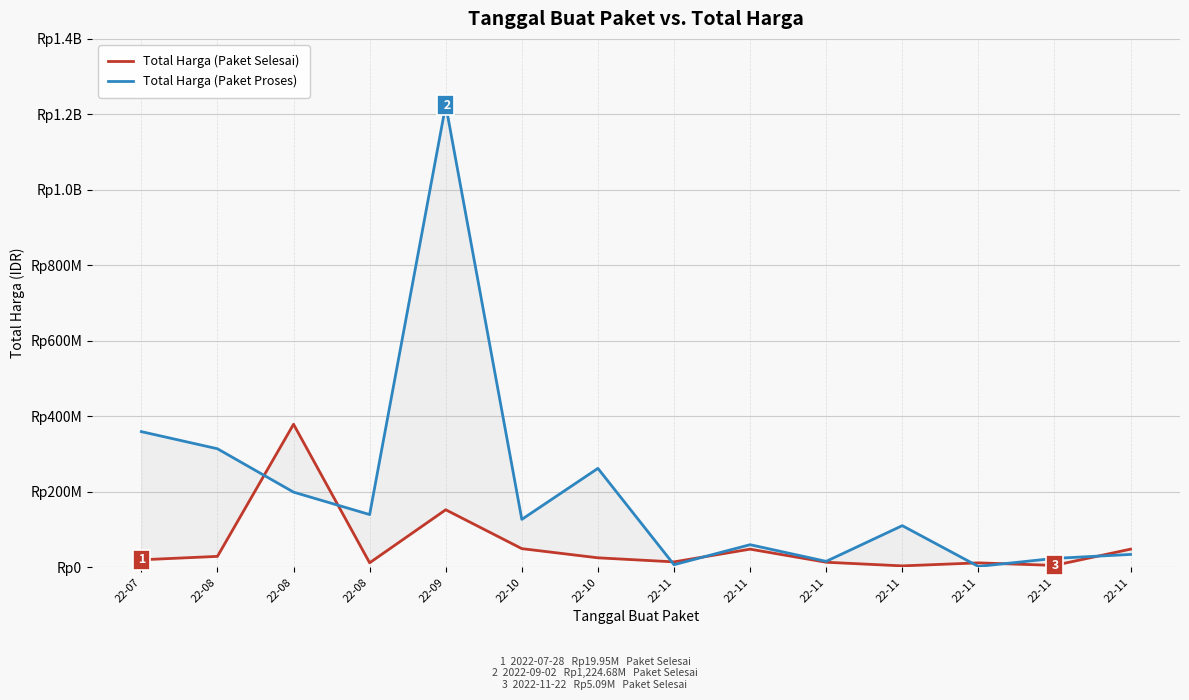

Is the value of Total Harga (Paket Proses) at 22-07 greater than the value of Total Harga (Paket Selesai) at 22-07?

Yes